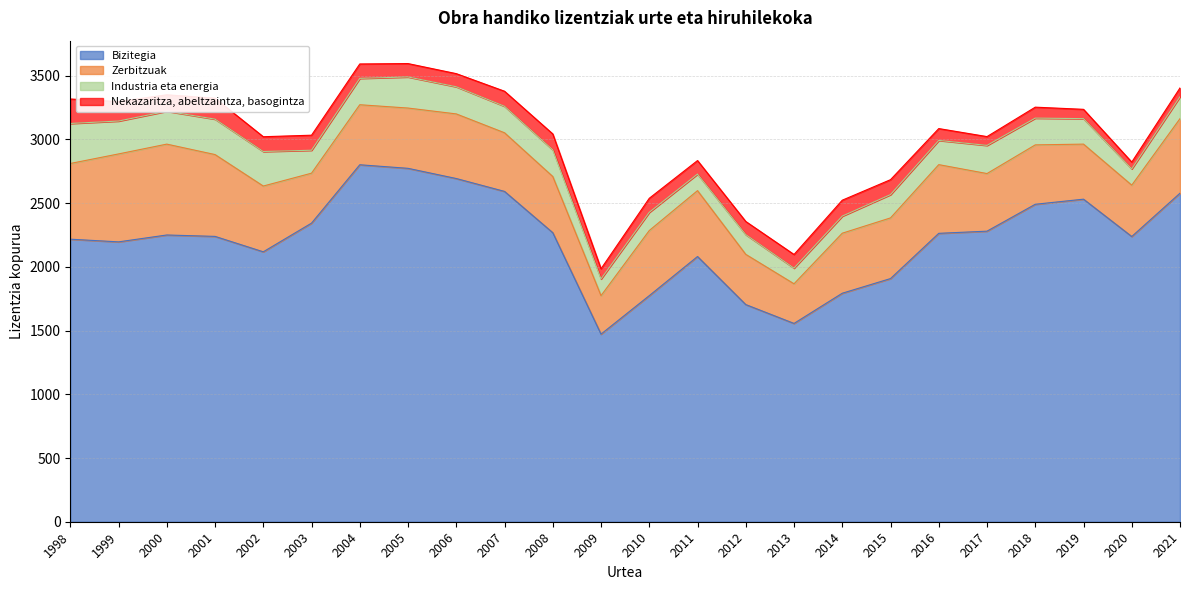

Which series has the largest range (max minus min)?

Bizitegia